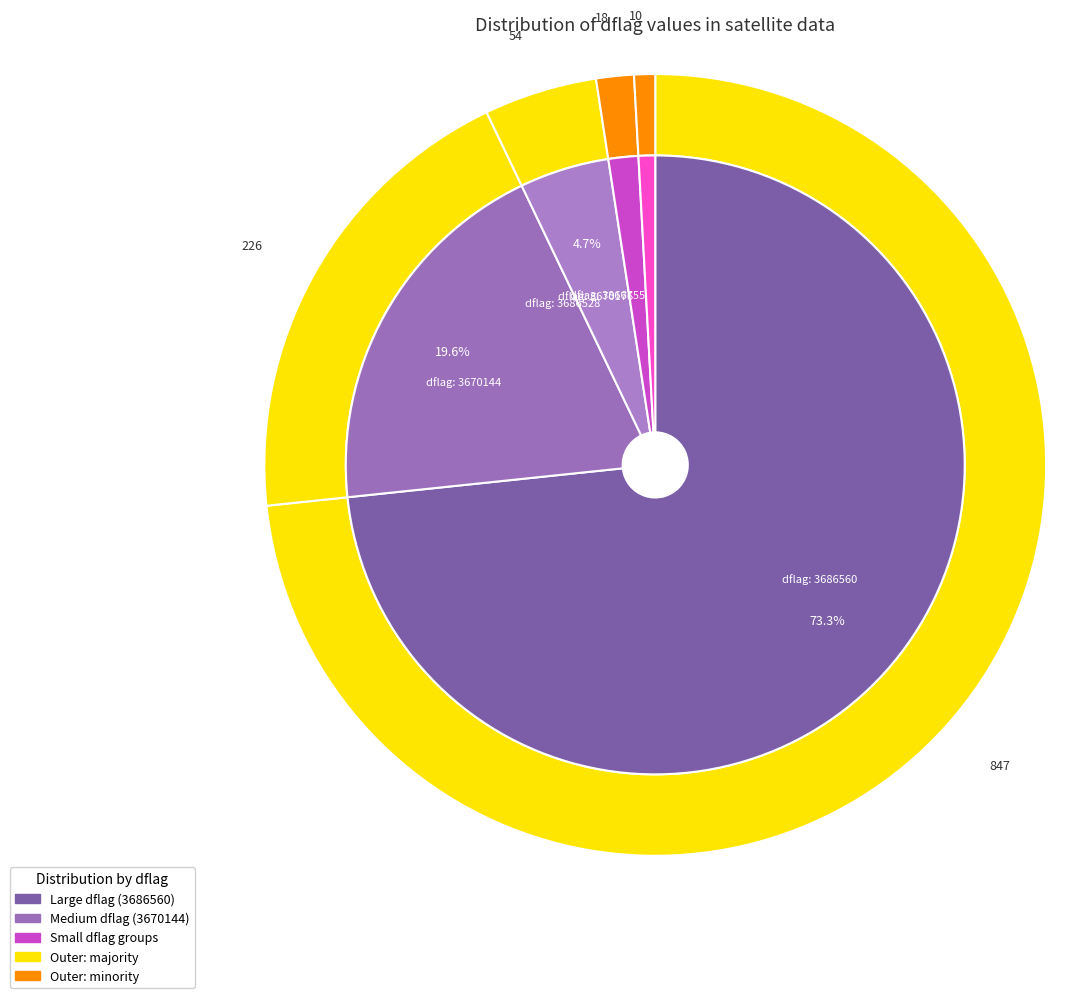

What is the largest slice in the pie chart?

3686560